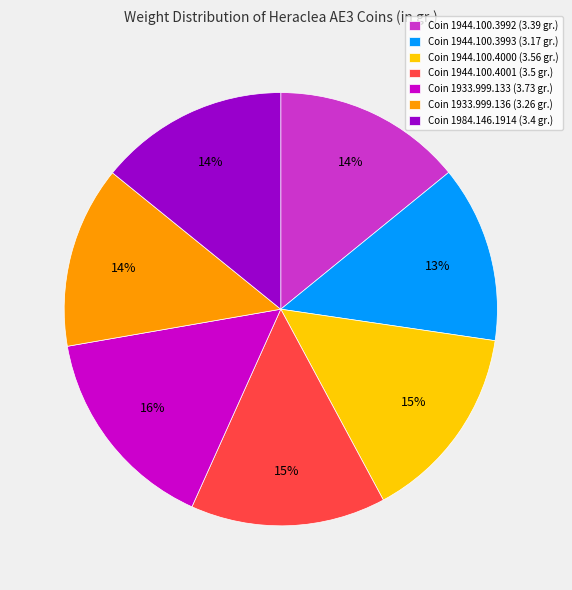

How many slices are in this pie chart?

7